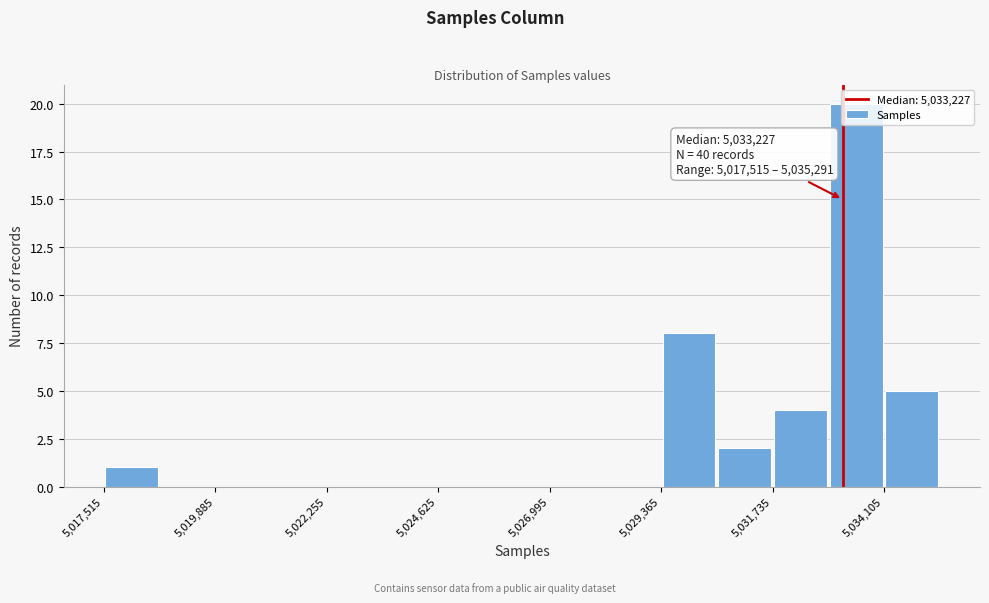

Read against the x-axis, roughly where is the centre of the tallest bar?

5033500